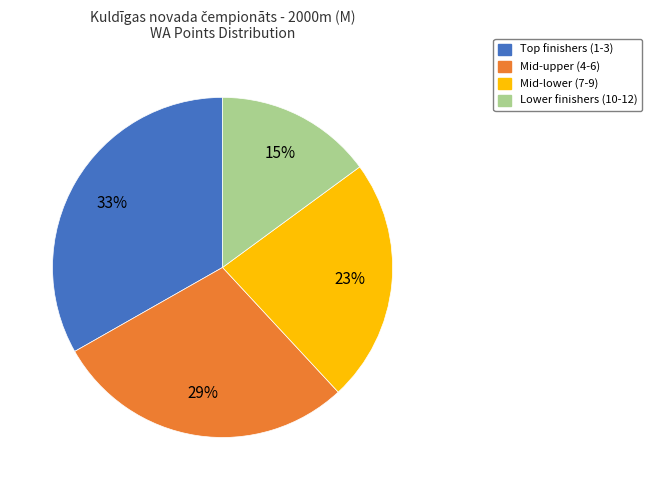

To the nearest percent, what percentage of the pie is Mid-upper (4-6)?

29%